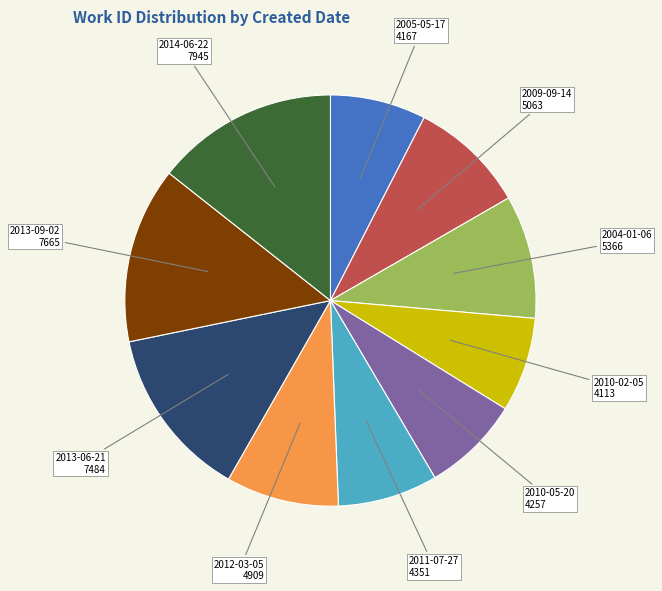

Does any single category account for the majority?

No